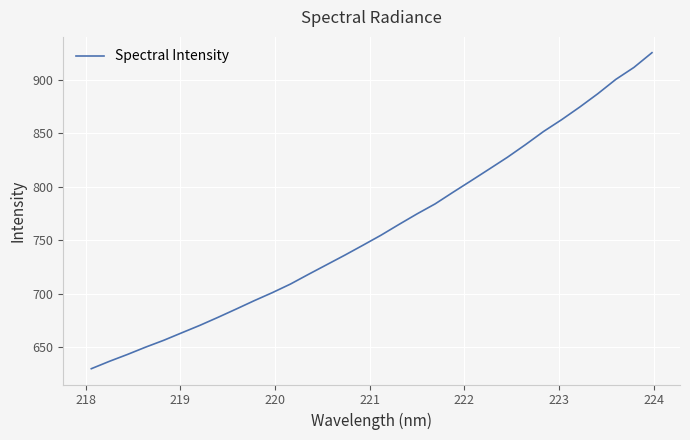

What is the greatest value displayed?

925.1